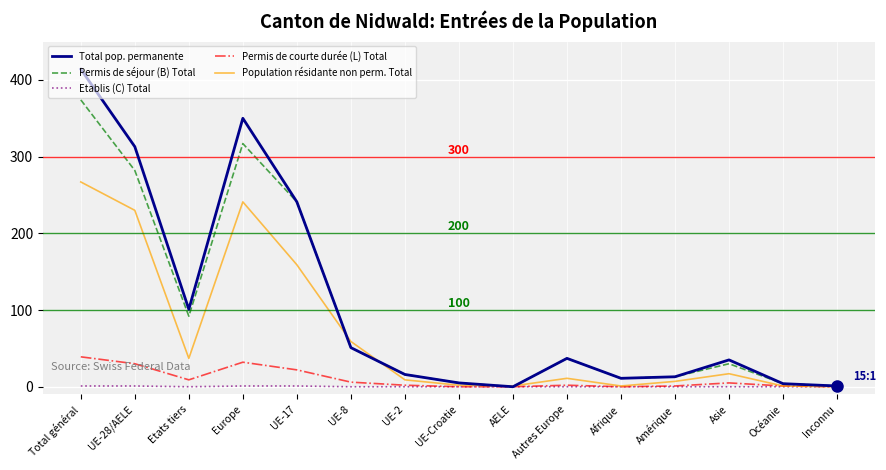

What are all the series names shown in the legend?

Total pop. permanente, Permis de séjour (B) Total, Etablis (C) Total, Permis de courte durée (L) Total, Population résidante non perm. Total